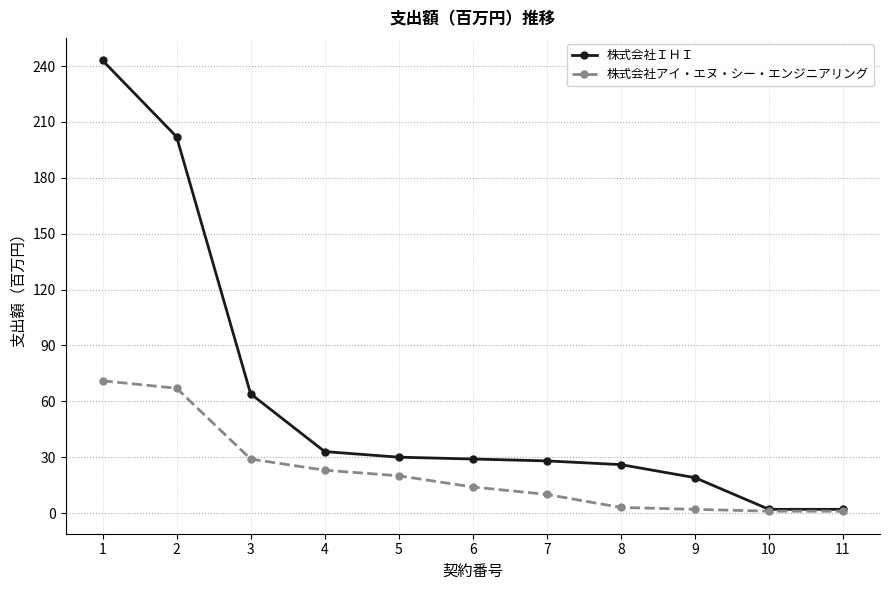

What is the sum of the 株式会社ＩＨＩ values at 8 and 10?

28